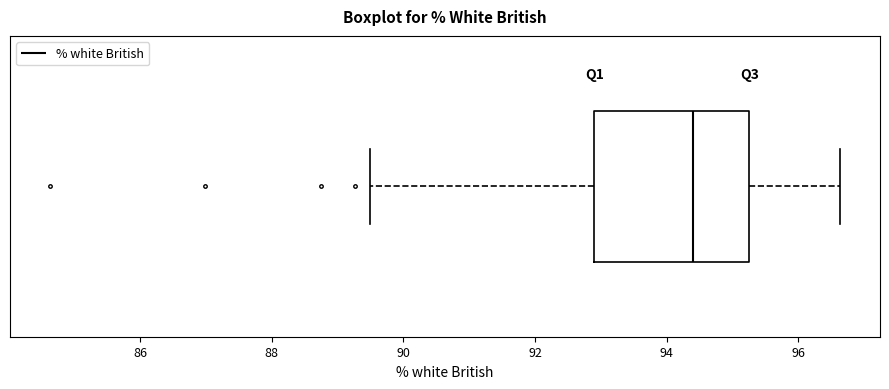

Transcribe this box plot: give where the median line is, the range the box spans, and where the two whiskers end, as read against the x-axis. The values are not printed on the chart, so give them approximately, as read against the axis.

median 94.4, box 93.0 to 95.2, whiskers 89.4 to 96.6